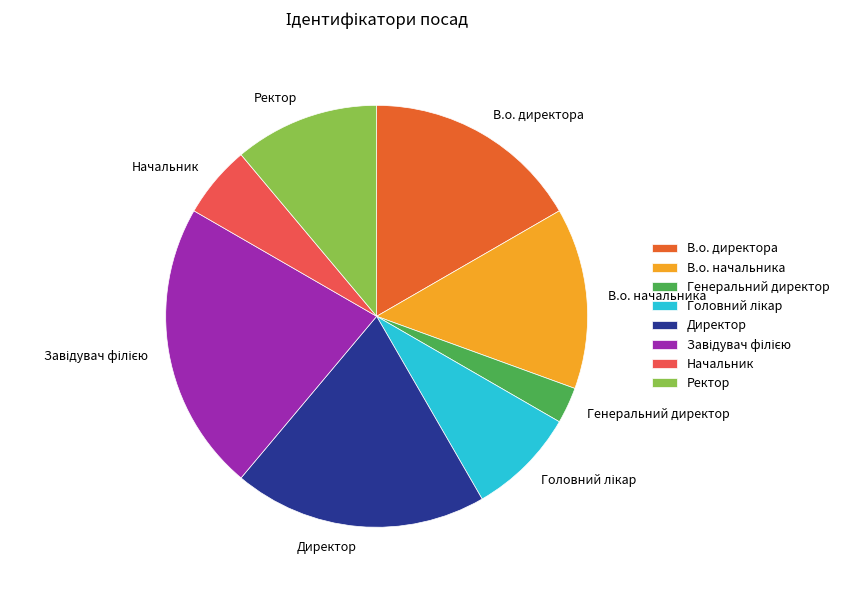

What is the ratio of the value at В.о. директора to the value at В.о. начальника?

1.2